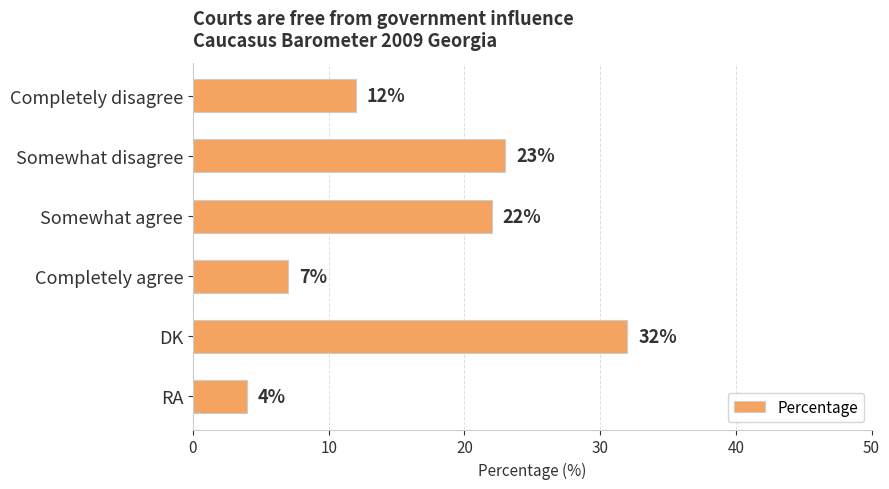

Is it true that the value at DK is 32?

True